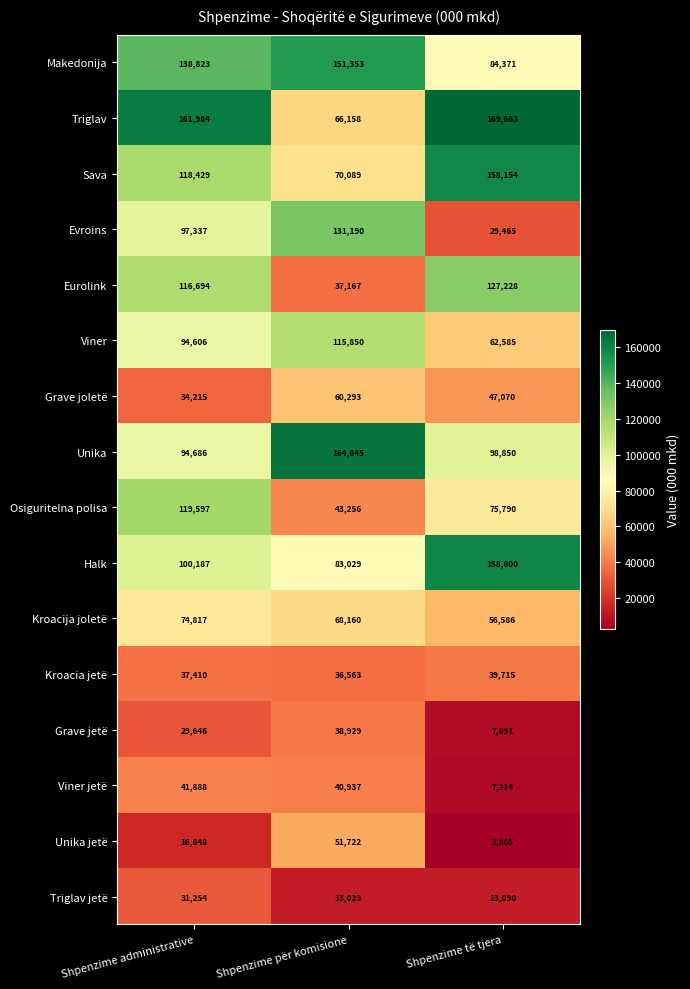

What is the difference between the Triglav jetë values at Shpenzime për komisione and Shpenzime administrative?

18231